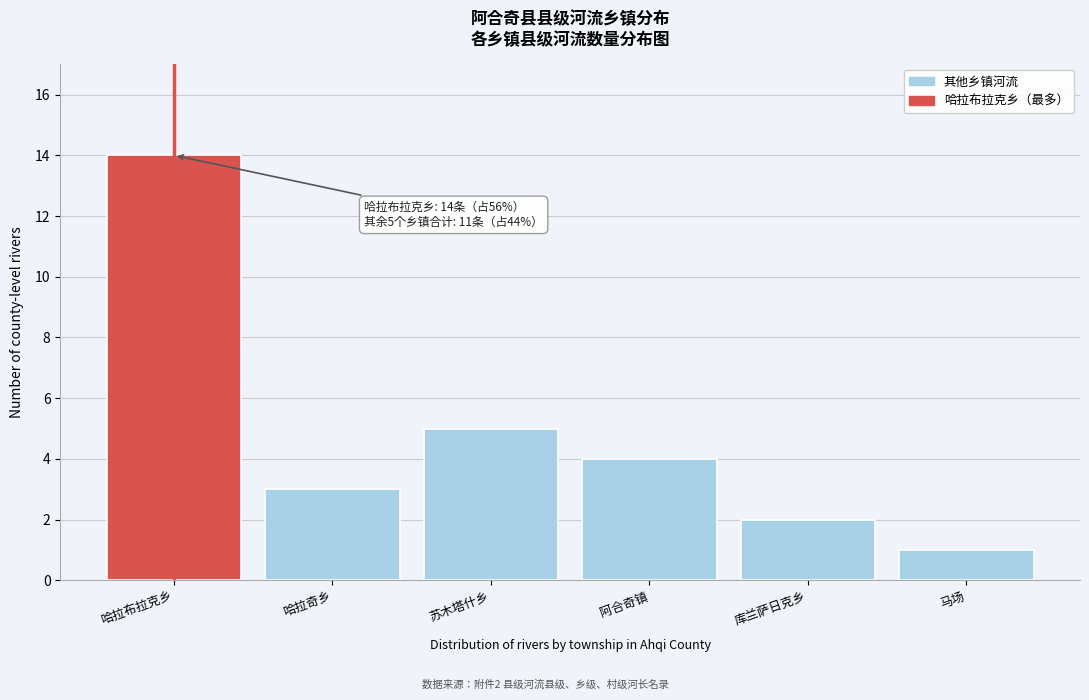

Reading right to left, transcribe all the data shown in this chart.

1	2	4	5	3	14